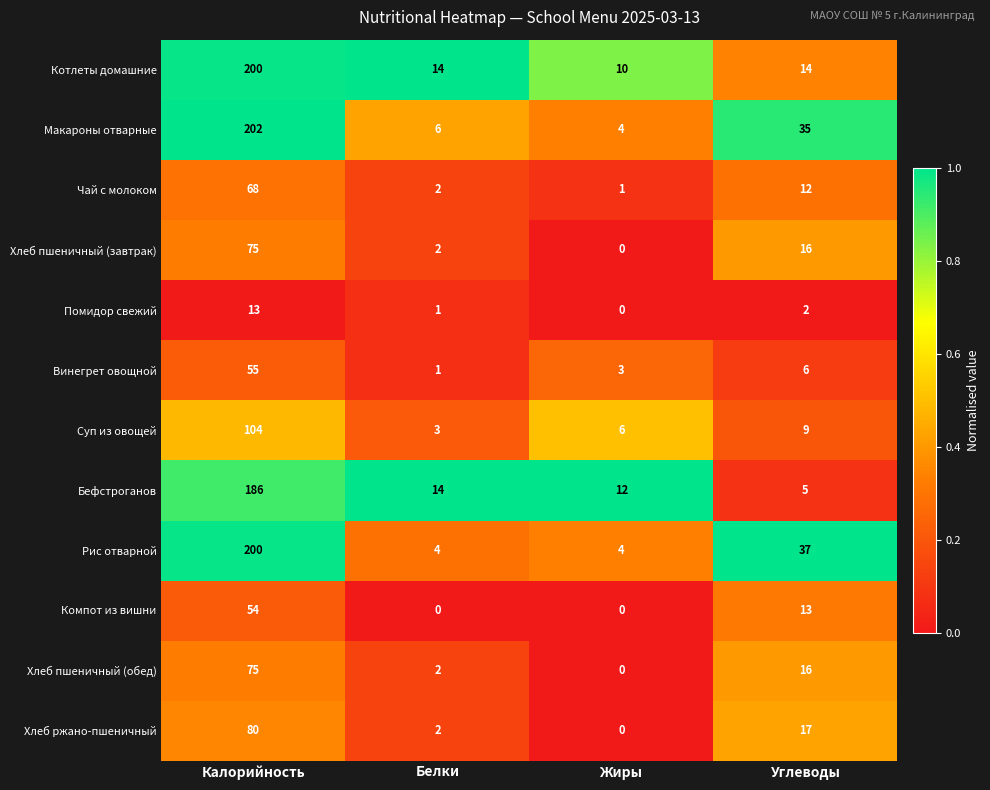

How many categories are shown in the chart?

4